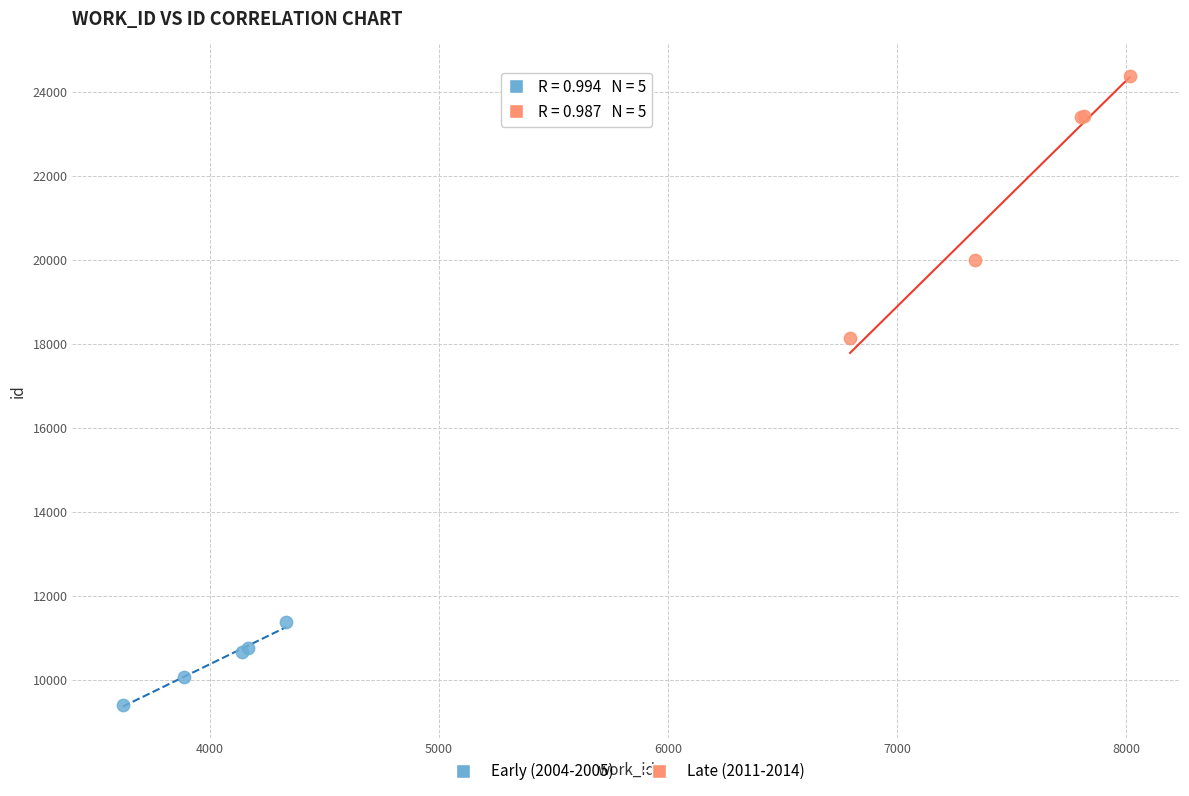

Which series has the widest spread of Y values?

Late (2011-2014)